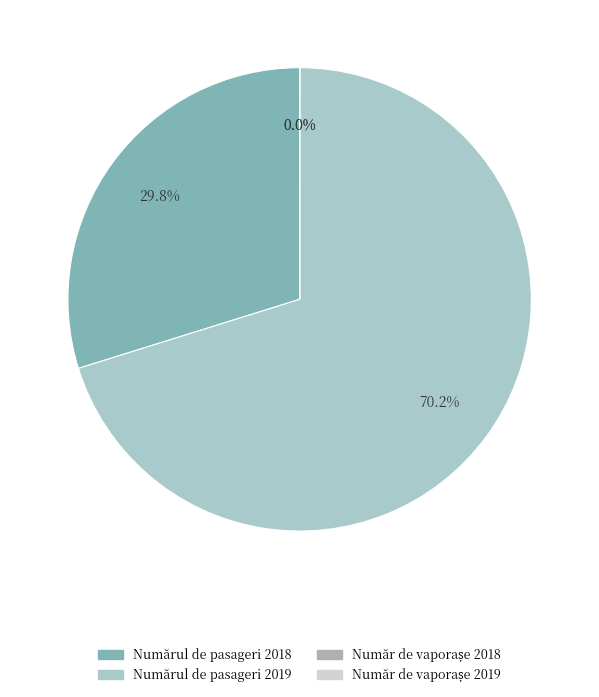

How many slices are in this pie chart?

4